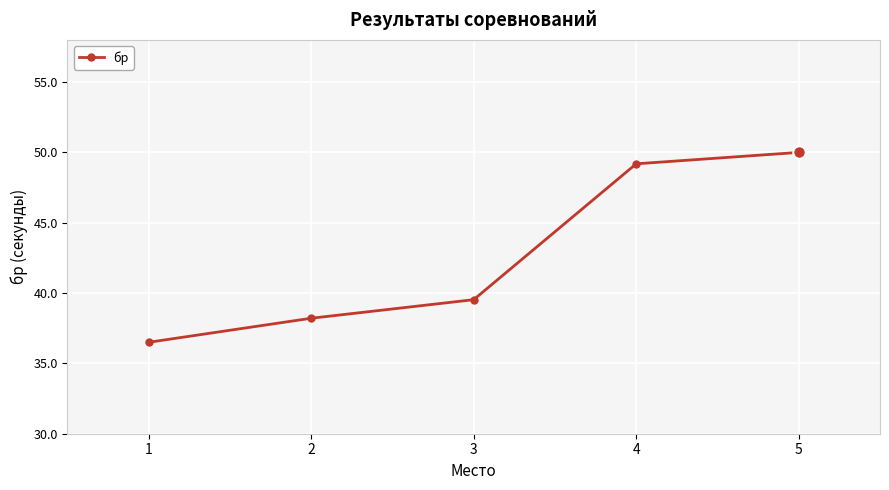

The value at 4 is 85.4. True or false?

False